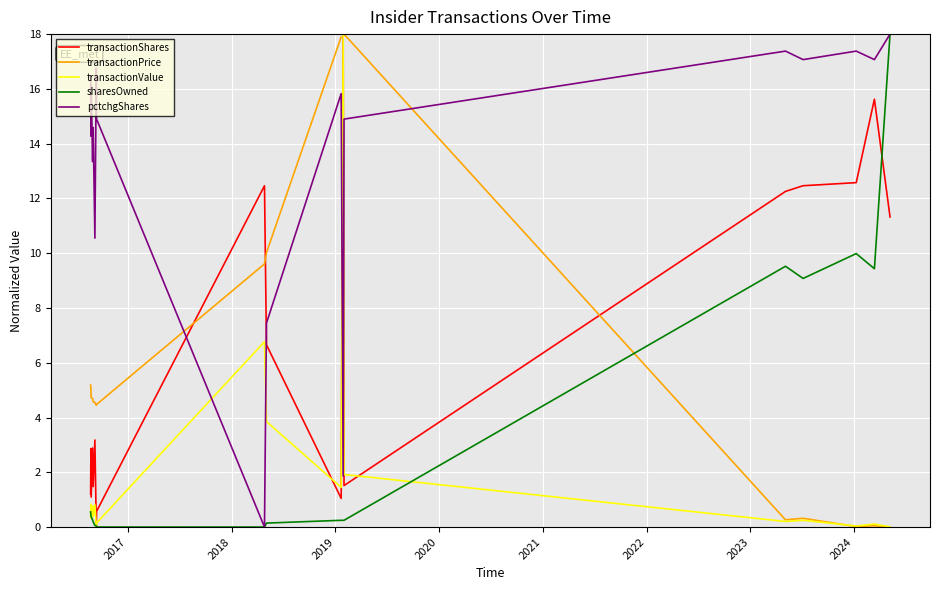

True or false: pctchgShares and transactionPrice cross at least once.

True